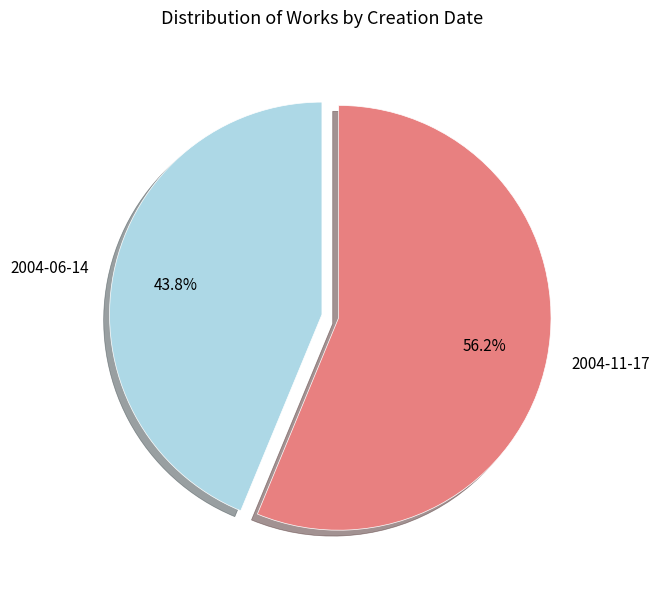

True or false: 2004-06-14 accounts for 44% of the total.

True